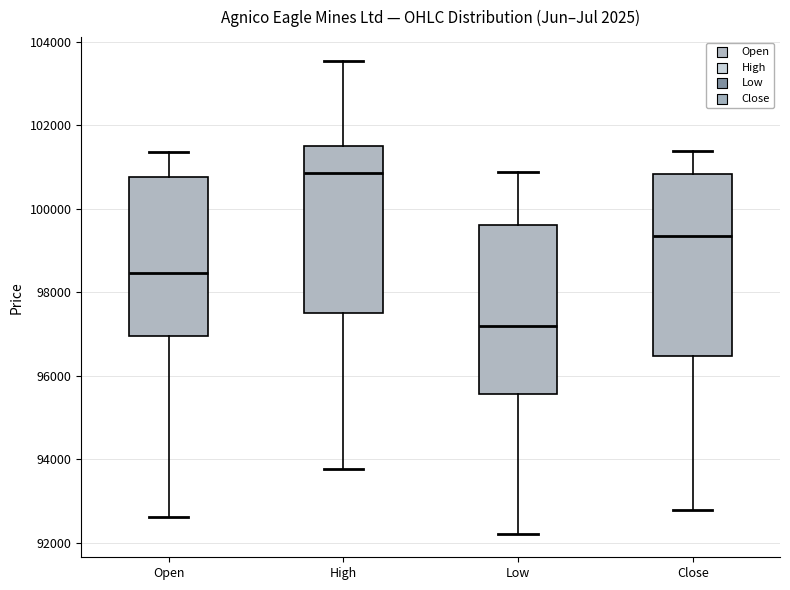

Where does the lower whisker of the box for Low end on the y-axis? The values are not printed on the chart, so give them approximately, as read against the axis.

92200